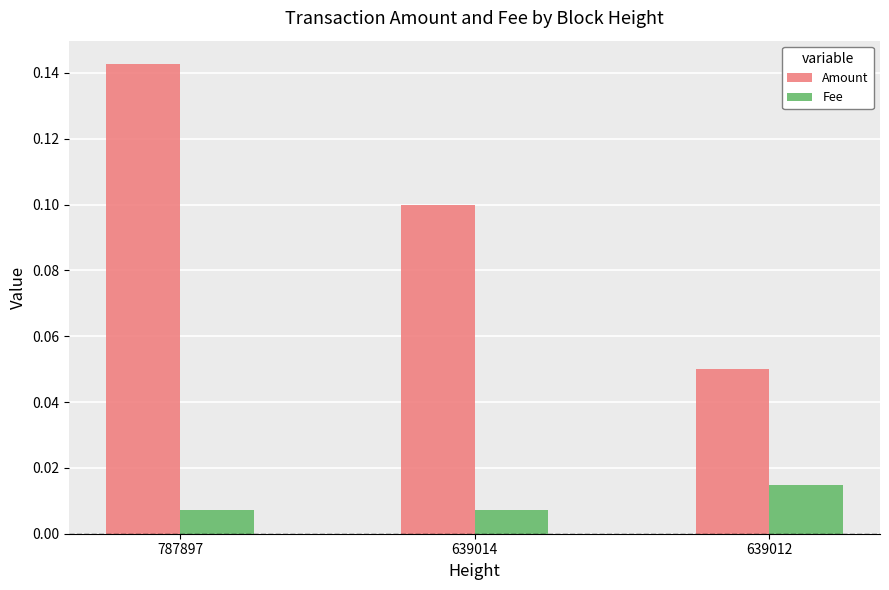

Does the chart contain stacked bars?

No